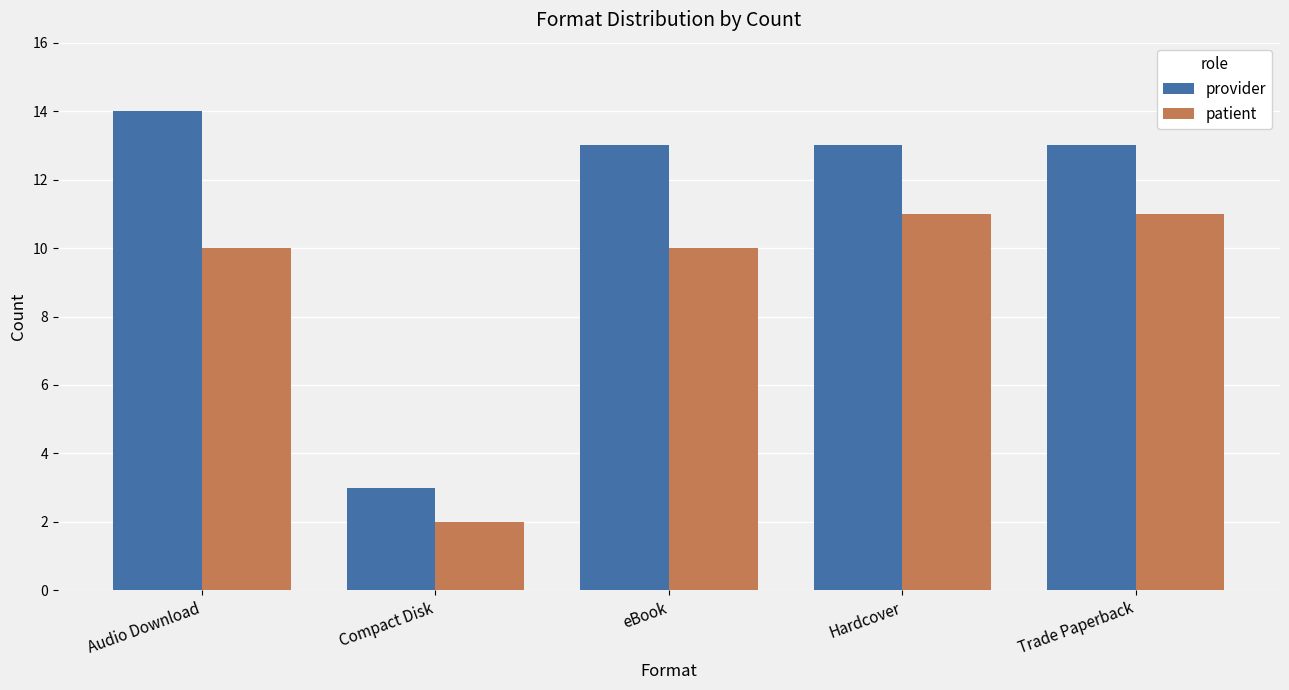

Rank the series by their maximum value, from lowest to highest.

patient, provider